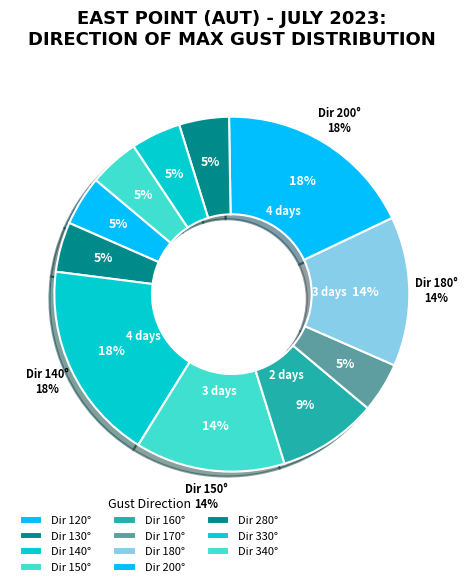

Is there any slice that represents more than half of the pie?

No